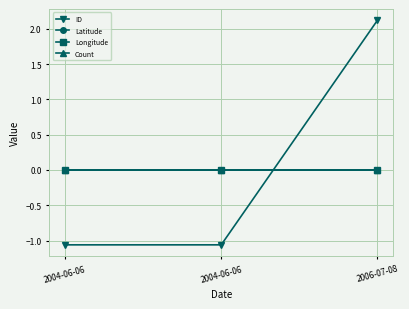

Which series has the largest total across all categories?

ID